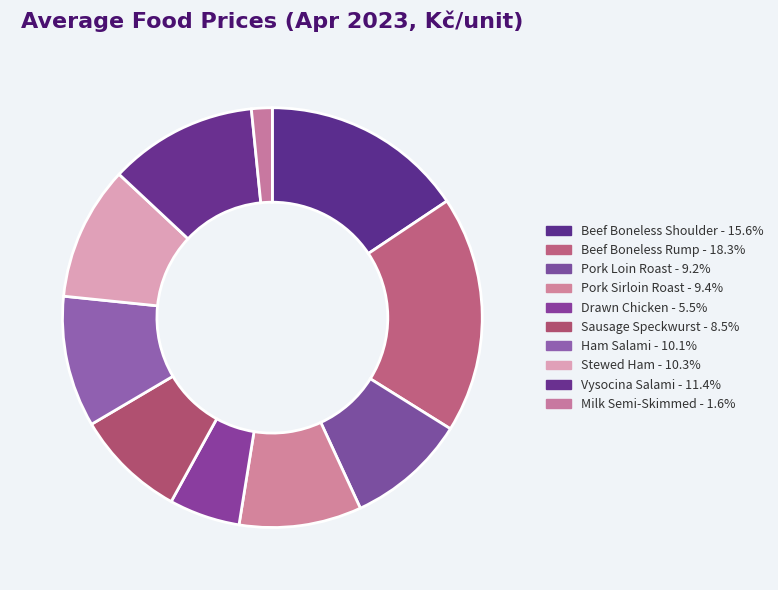

Is there any slice that represents more than half of the pie?

No